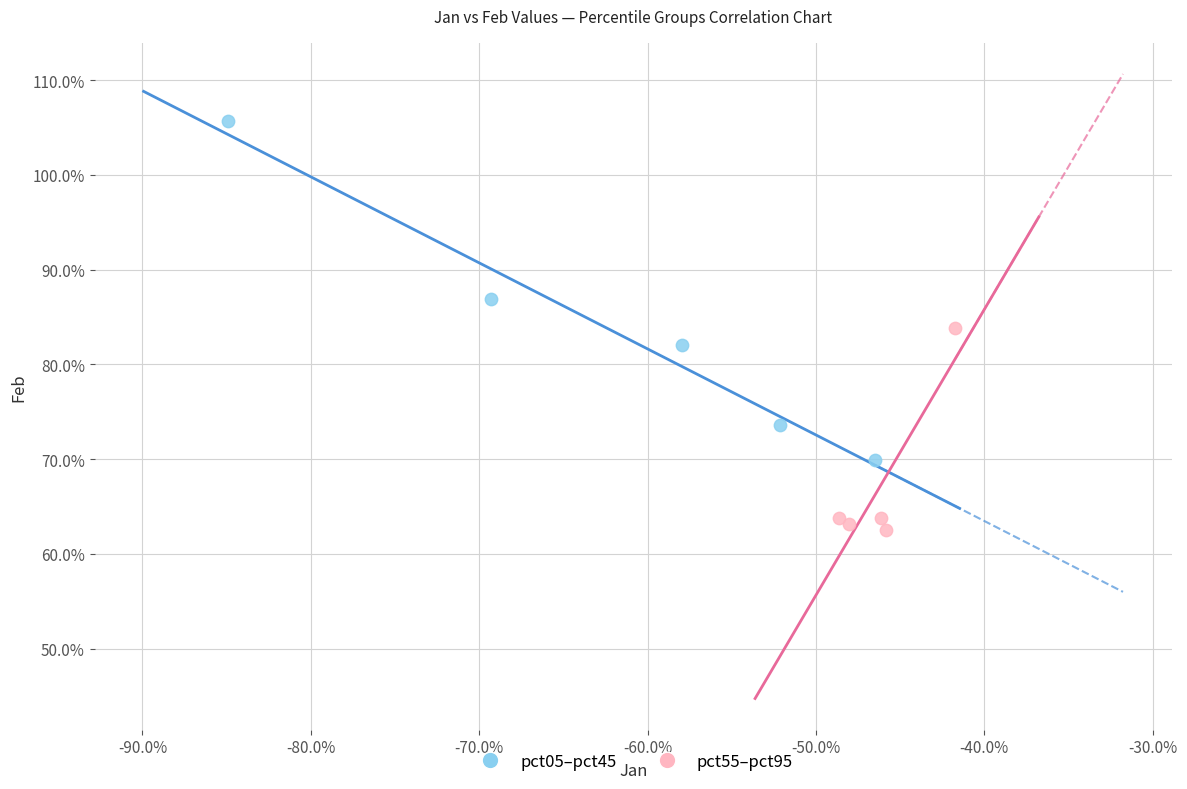

What are all the series names shown in the legend?

pct05–pct45, pct55–pct95